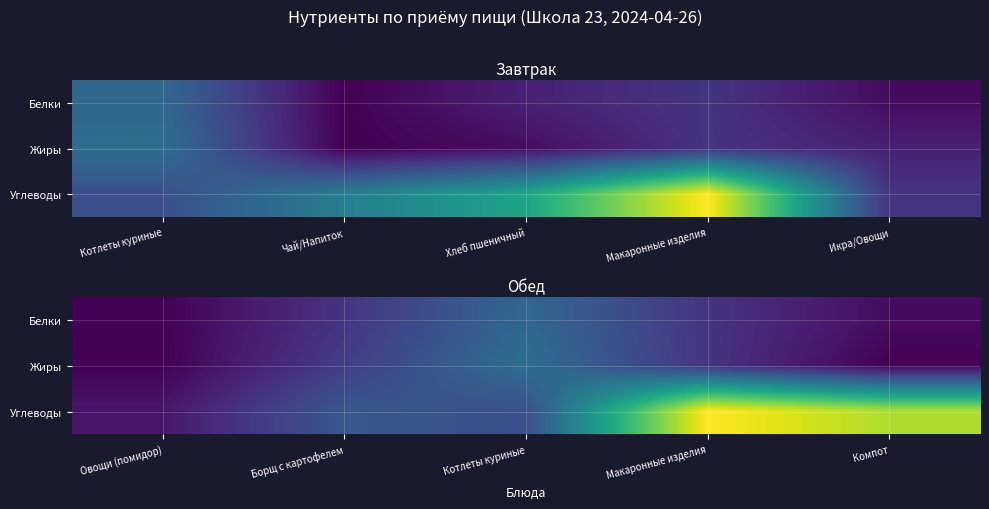

At which label is Жиры closest to 6?

Борщ с картофелем